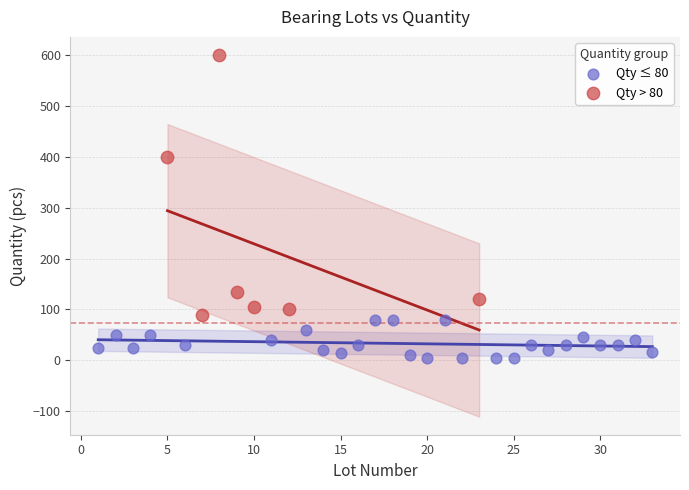

Which series reaches the minimum Y coordinate?

Qty ≤ 80